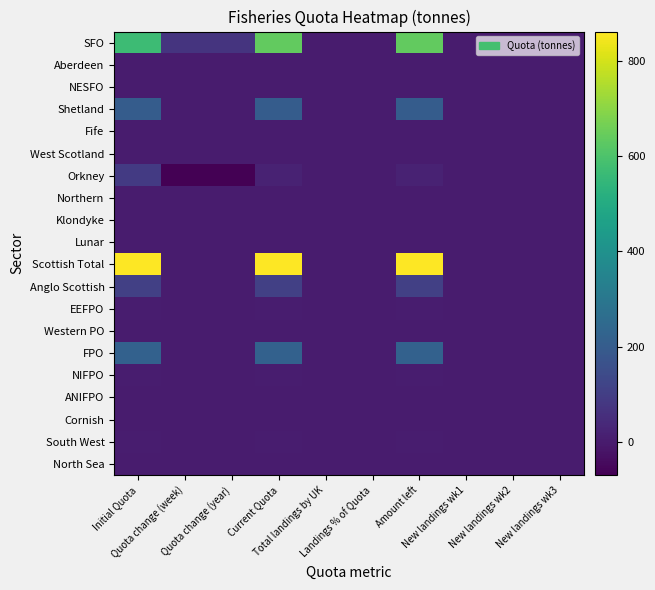

Rank the series by their maximum value, from lowest to highest.

Aberdeen, NESFO, Fife, West Scotland, Northern, Klondyke, Western PO, ANIFPO, Cornish, North Sea, Lunar, South West, EEFPO, NIFPO, Orkney, Anglo Scottish, Shetland, FPO, SFO, Scottish Total